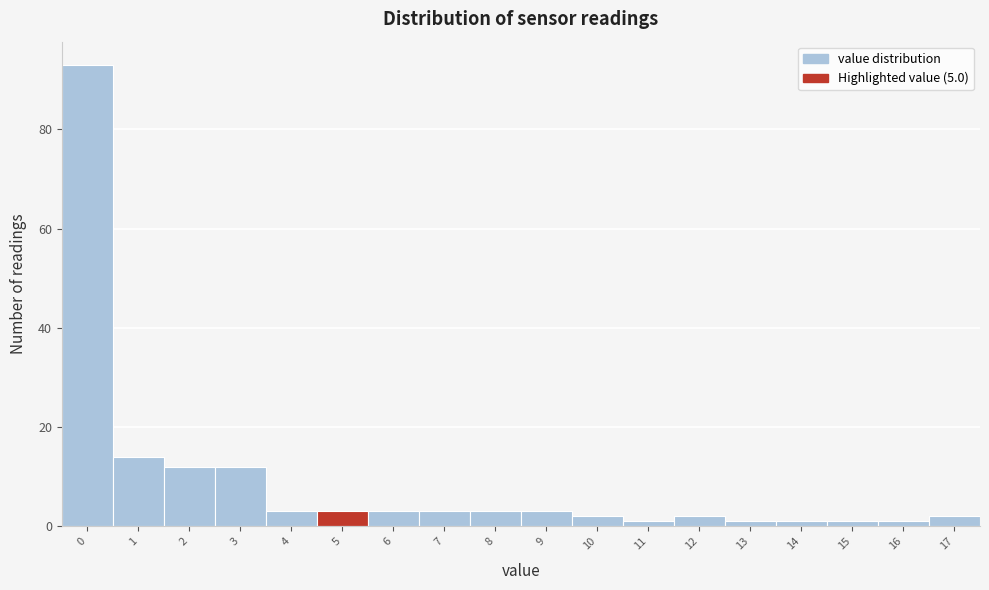

Reading left to right, extract all data points from this chart.

0=93	1=14	2=12	3=12	4=3	5=3	6=3	7=3	8=3	9=3	10=2	11=1	12=2	13=1	14=1	15=1	16=1	17=2